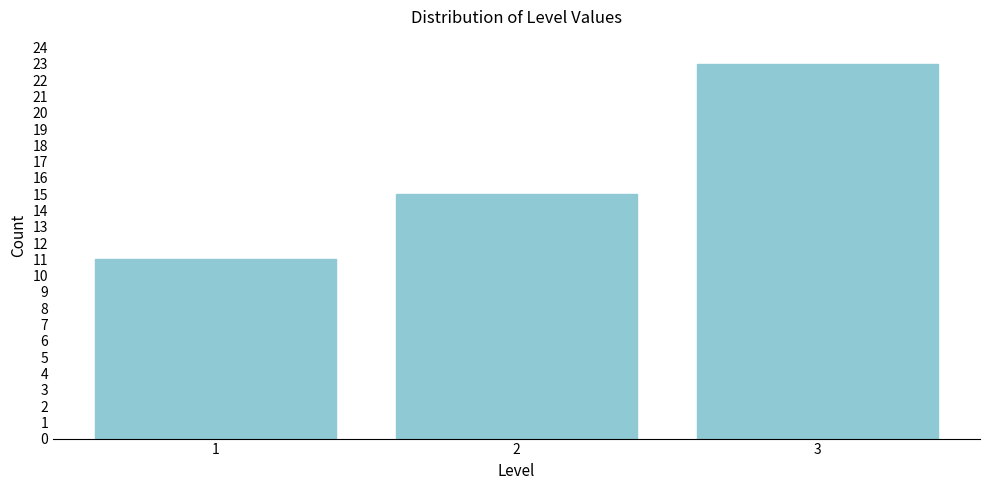

Reading left to right, list all the values displayed in this chart.

1=11	2=15	3=23